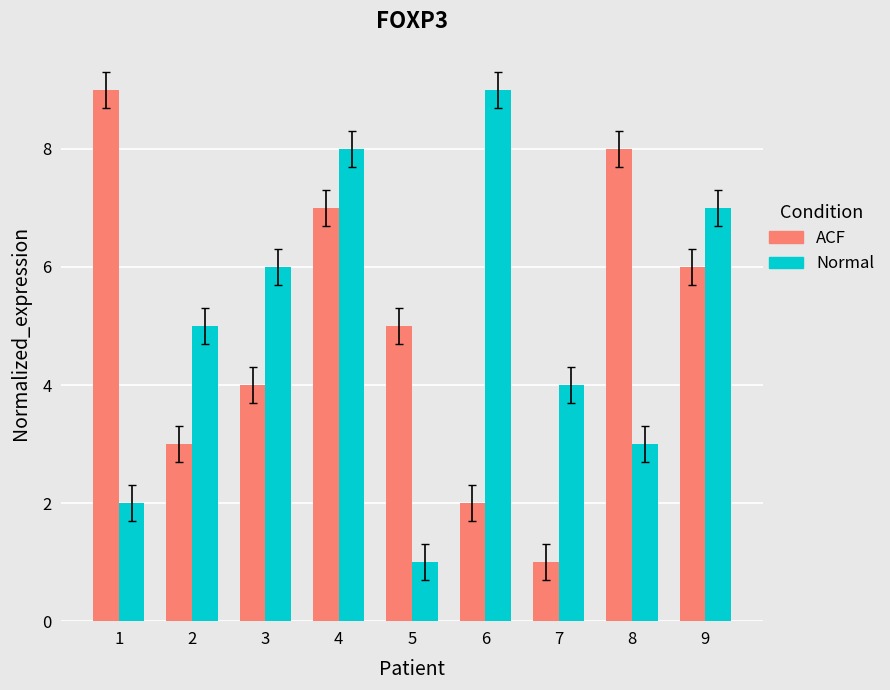

What is the lowest value of the ACF series?

1